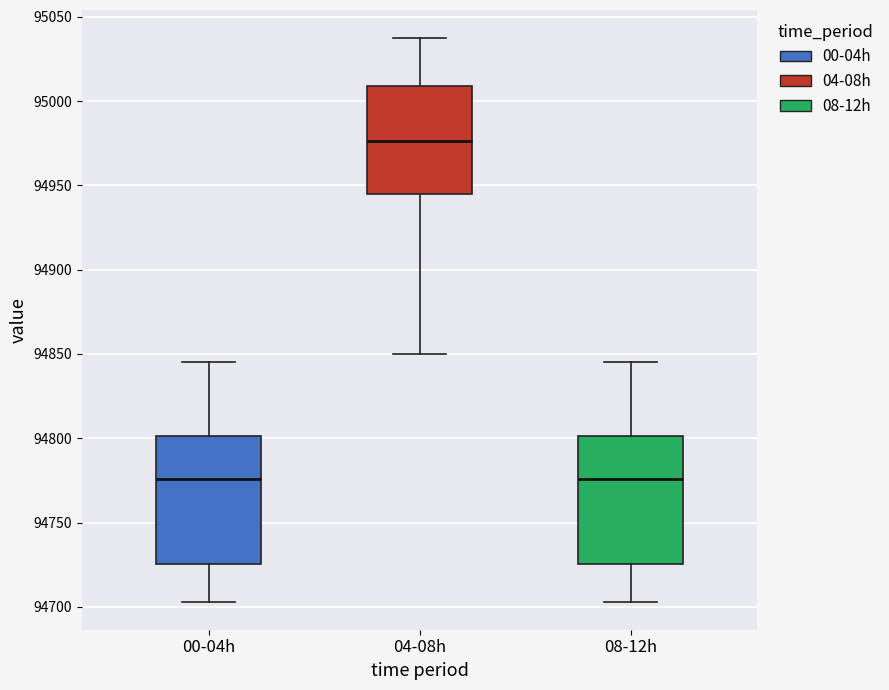

Reading left to right, transcribe this box plot: for each box, give where its median line is, the range the box spans, and where its two whiskers end, as read against the y-axis. The values are not printed on the chart, so give them approximately, as read against the axis.

00-04h: median 94775, box 94725 to 94800, whiskers 94705 to 94845
04-08h: median 94975, box 94945 to 95010, whiskers 94850 to 95035
08-12h: median 94775, box 94725 to 94800, whiskers 94705 to 94845